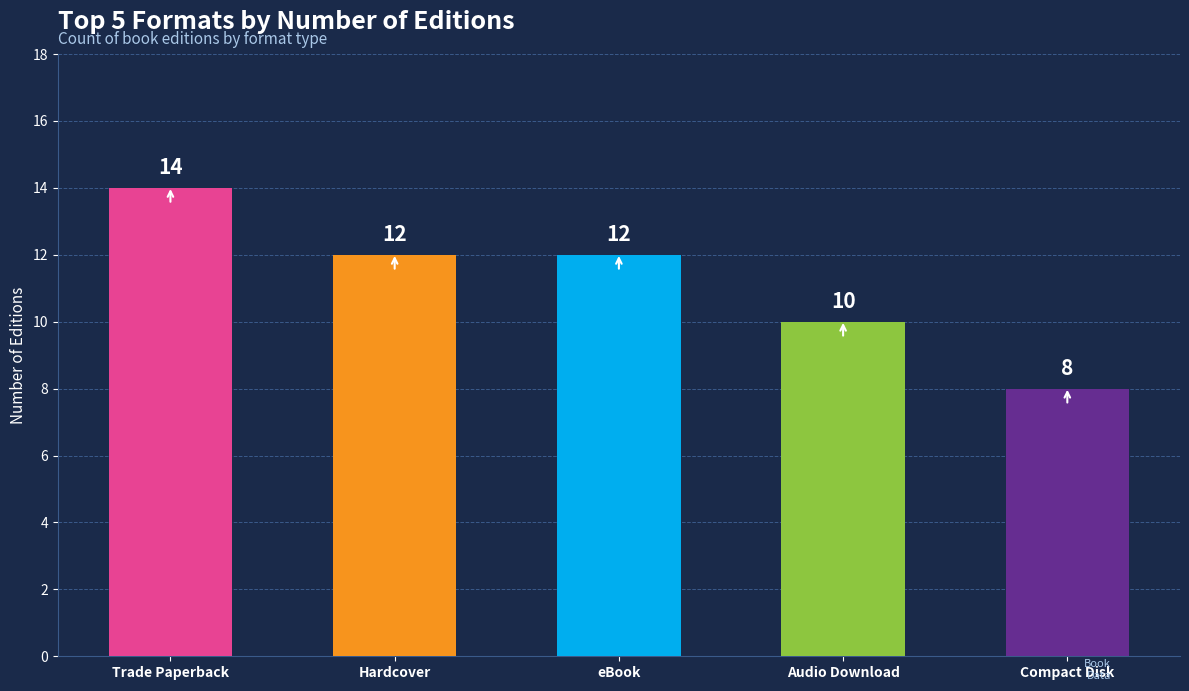

What is the change in value from eBook to Compact Disk?

-4